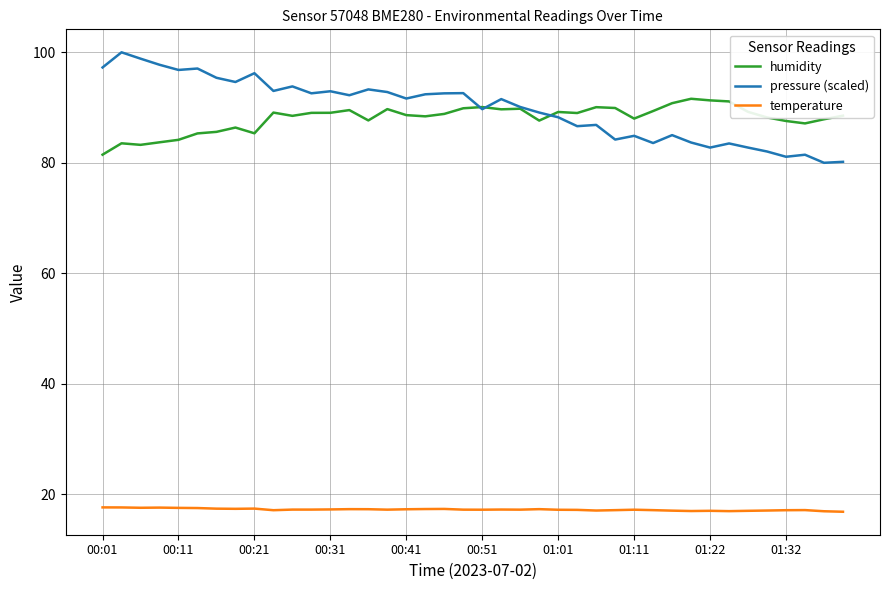

List the series in order of their peak value, highest first.

pressure (scaled), humidity, temperature